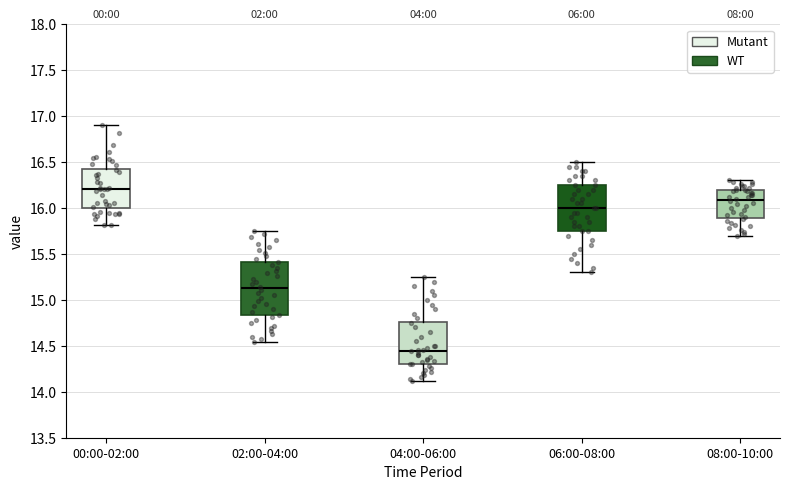

Which box's median line is the lowest?

04:00-06:00